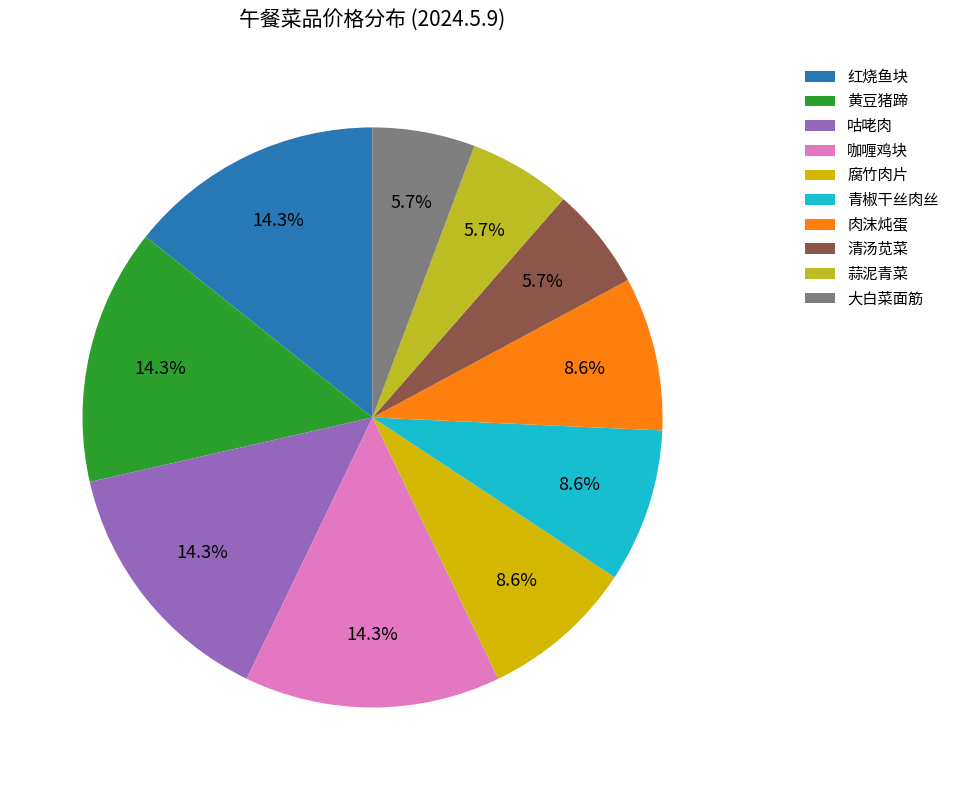

True or false: 咕咾肉 accounts for 14% of the total.

True